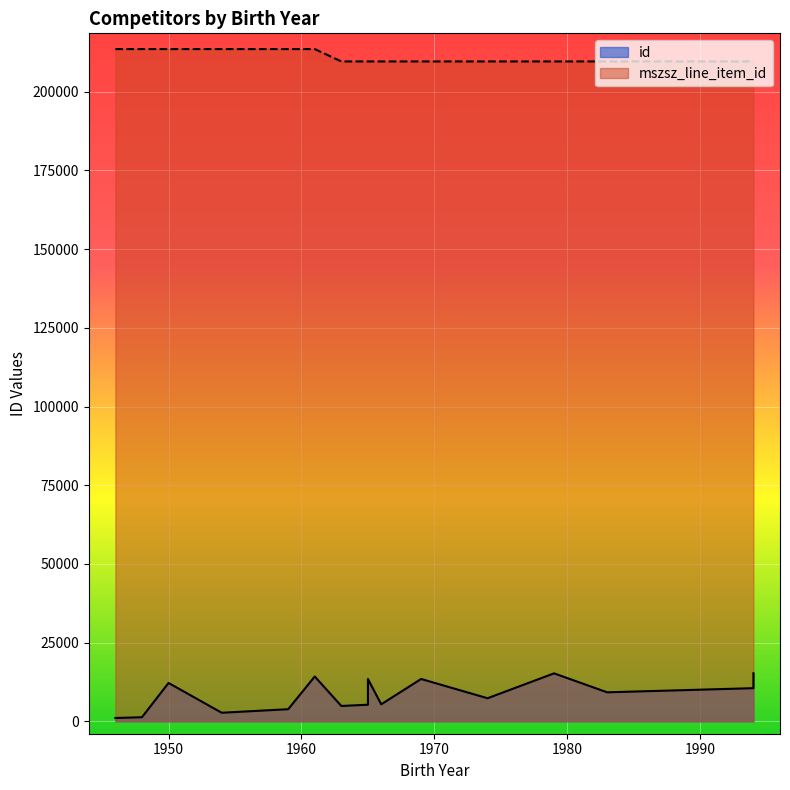

Which category has the lowest value in the mszsz_line_item_id series?

1994